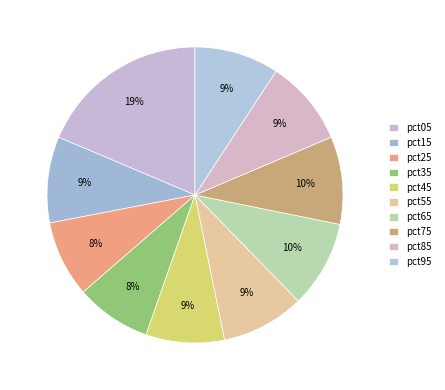

How many segments does this pie chart have?

10